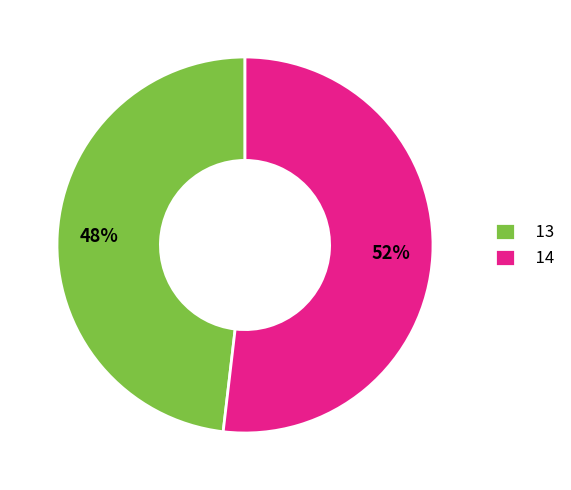

Does any single category account for the majority?

Yes